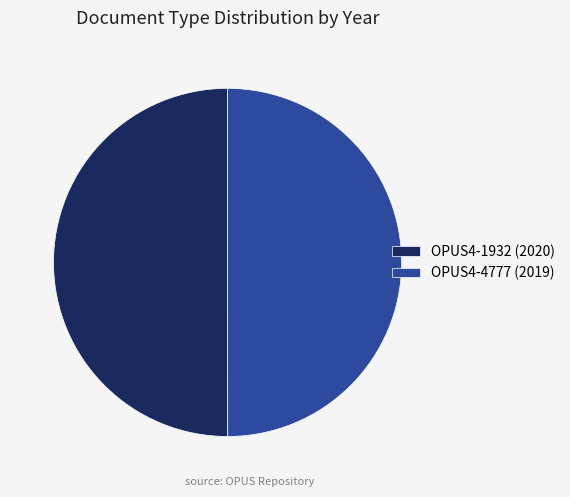

Do OPUS4-4777 (2019) and OPUS4-1932 (2020) together represent more than half of the pie?

Yes